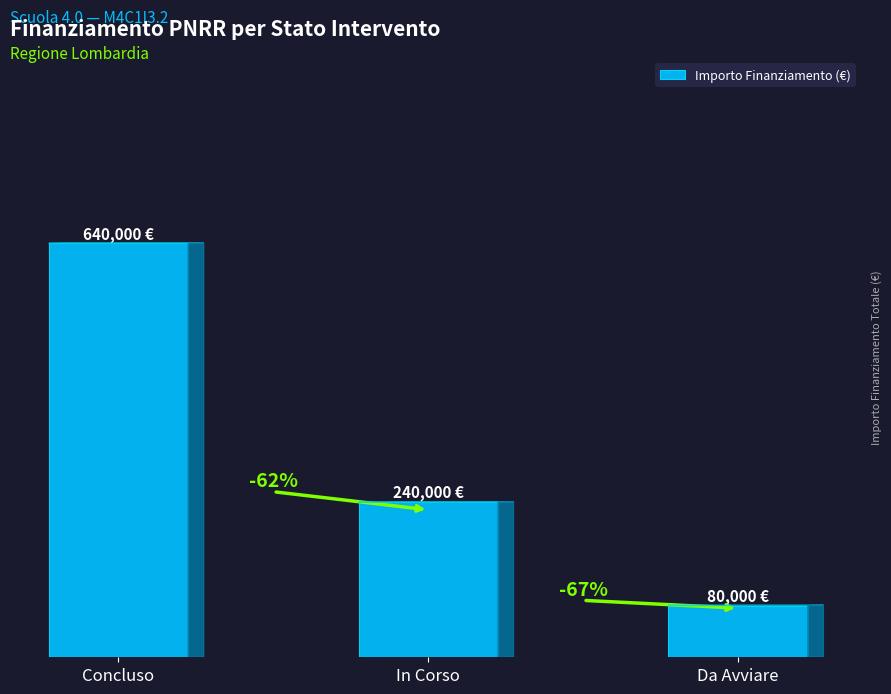

What is the difference between the values at In Corso and Da Avviare?

160000